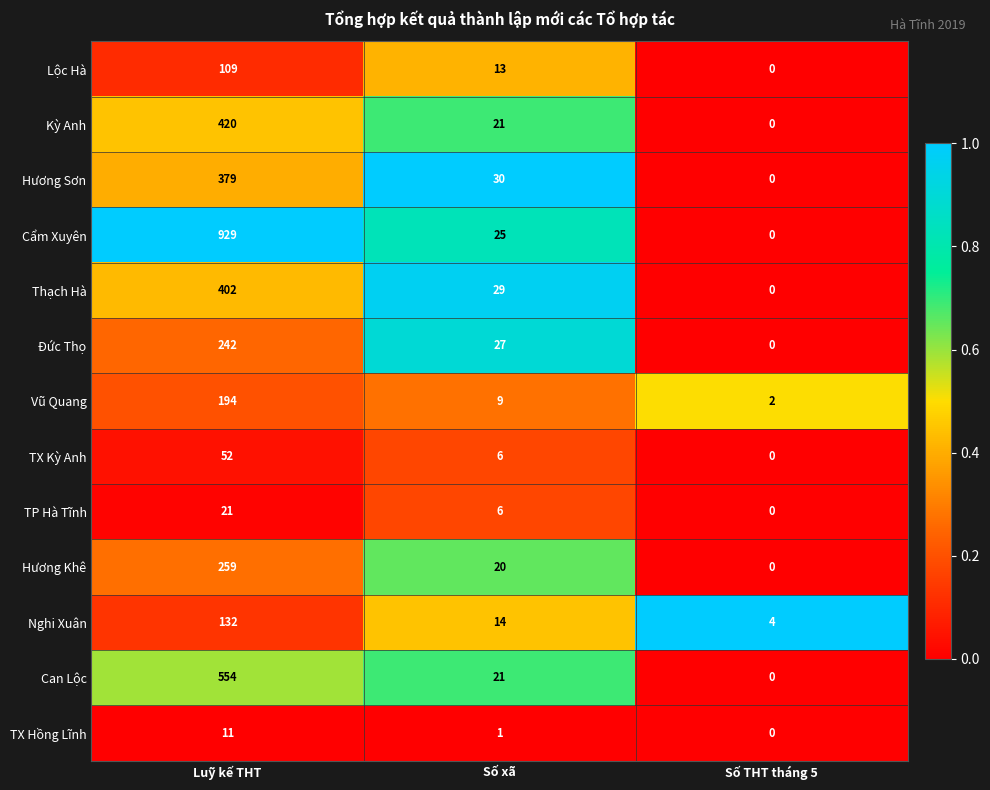

What is the difference between the maximum and minimum values in the Hương Sơn series?

379